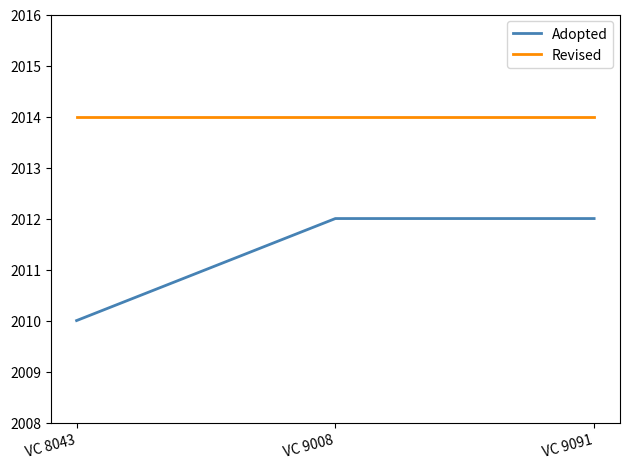

Is it true that Revised equals 2014 at VC 9091?

True